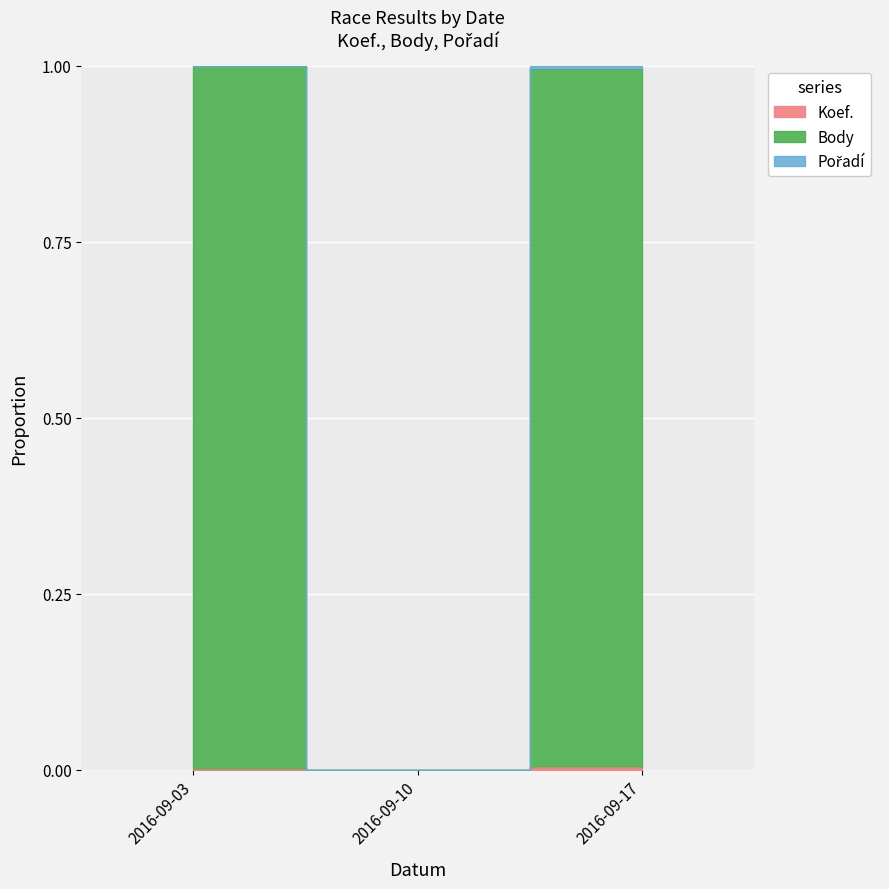

What is the maximum value shown in the chart?

1.0